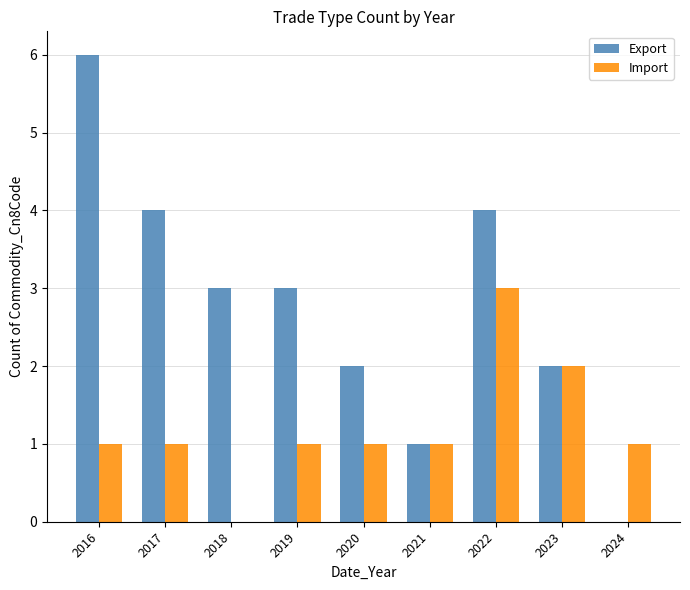

Is it true that Export equals 0 at 2024?

True